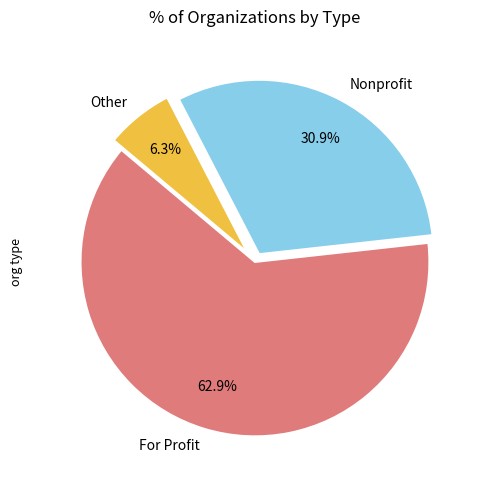

Is it true that Nonprofit is 31% of the pie?

True